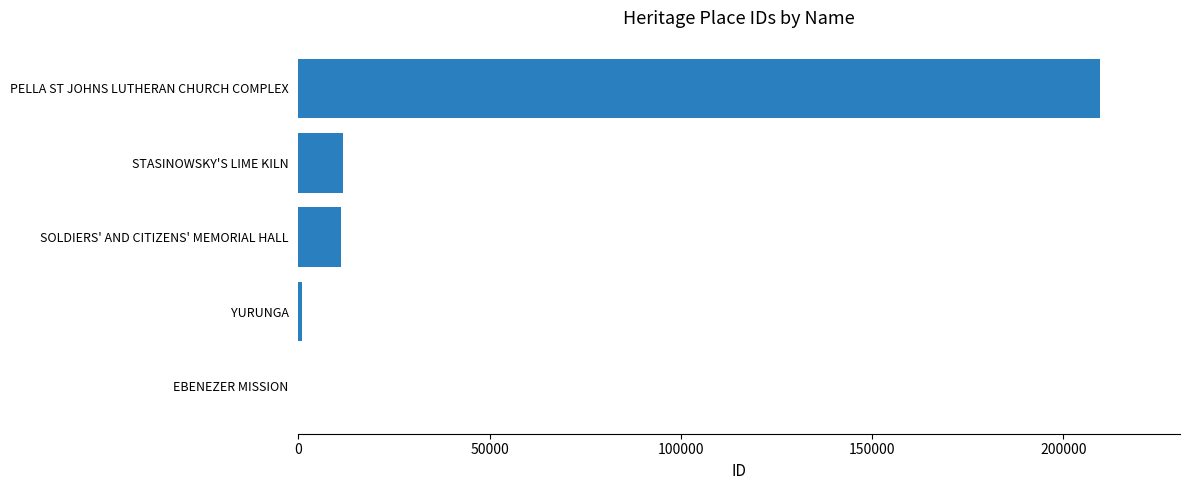

At which label is the value closest to 104772?

STASINOWSKY'S LIME KILN